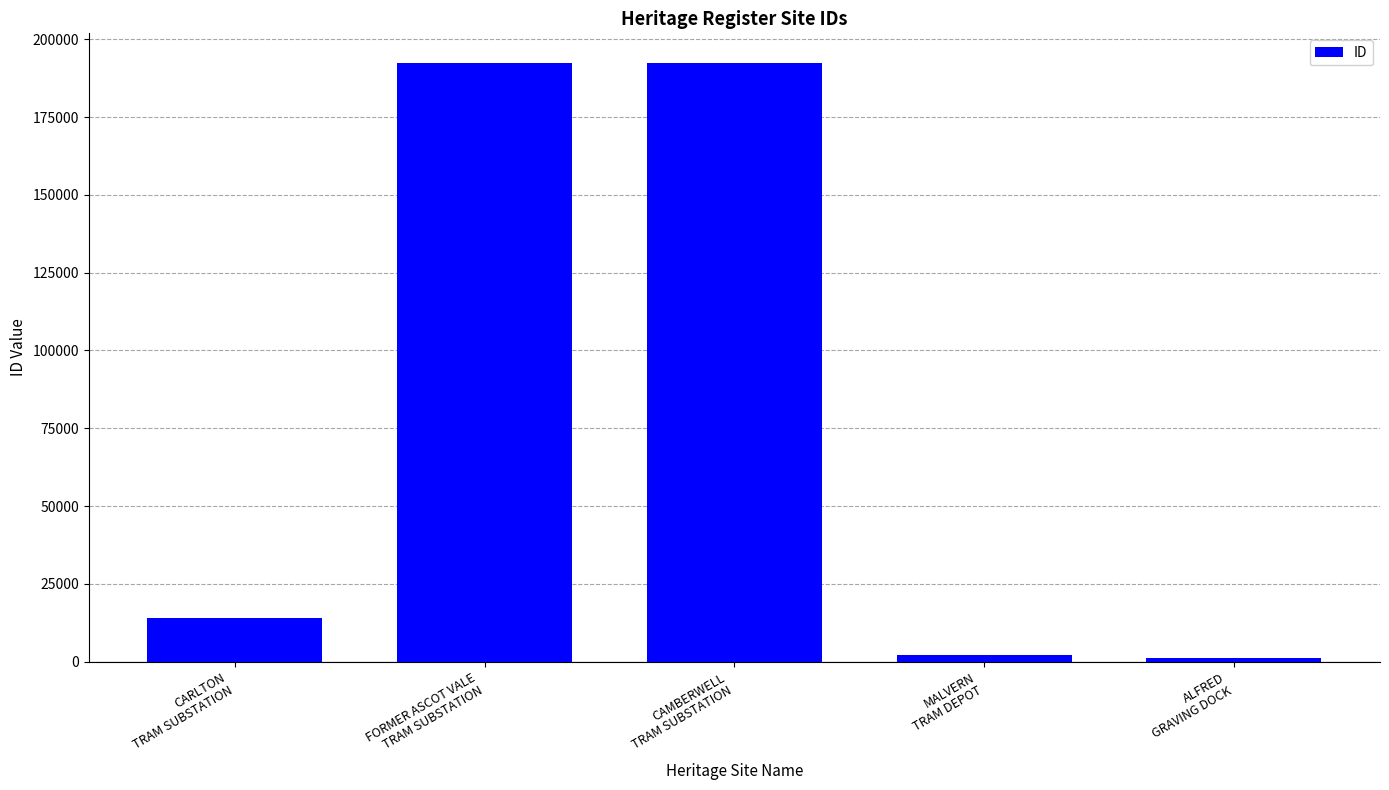

What is the maximum value shown in the chart?

192286